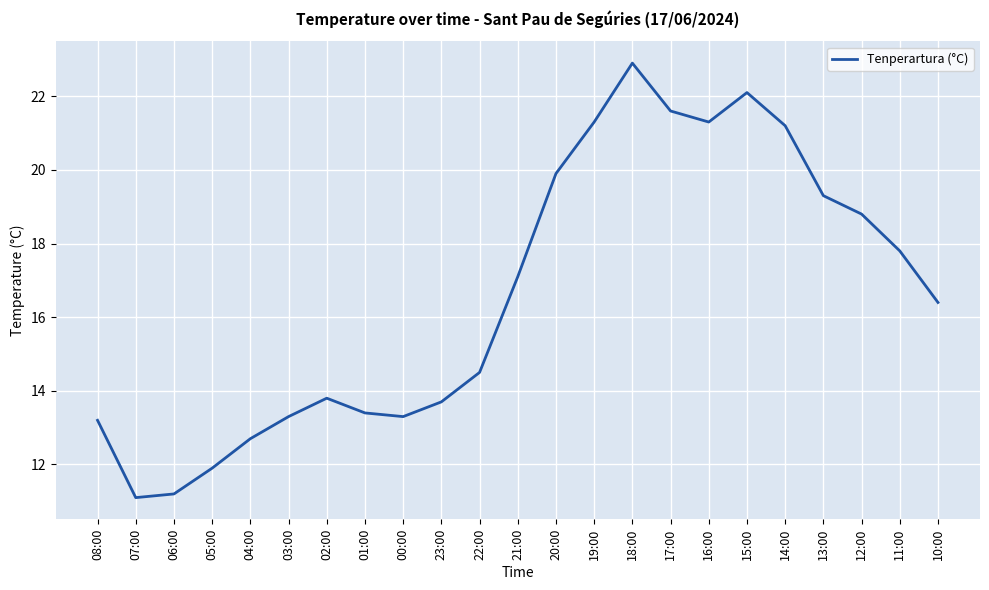

Is it true that the value at 22:00 is 7.7?

False